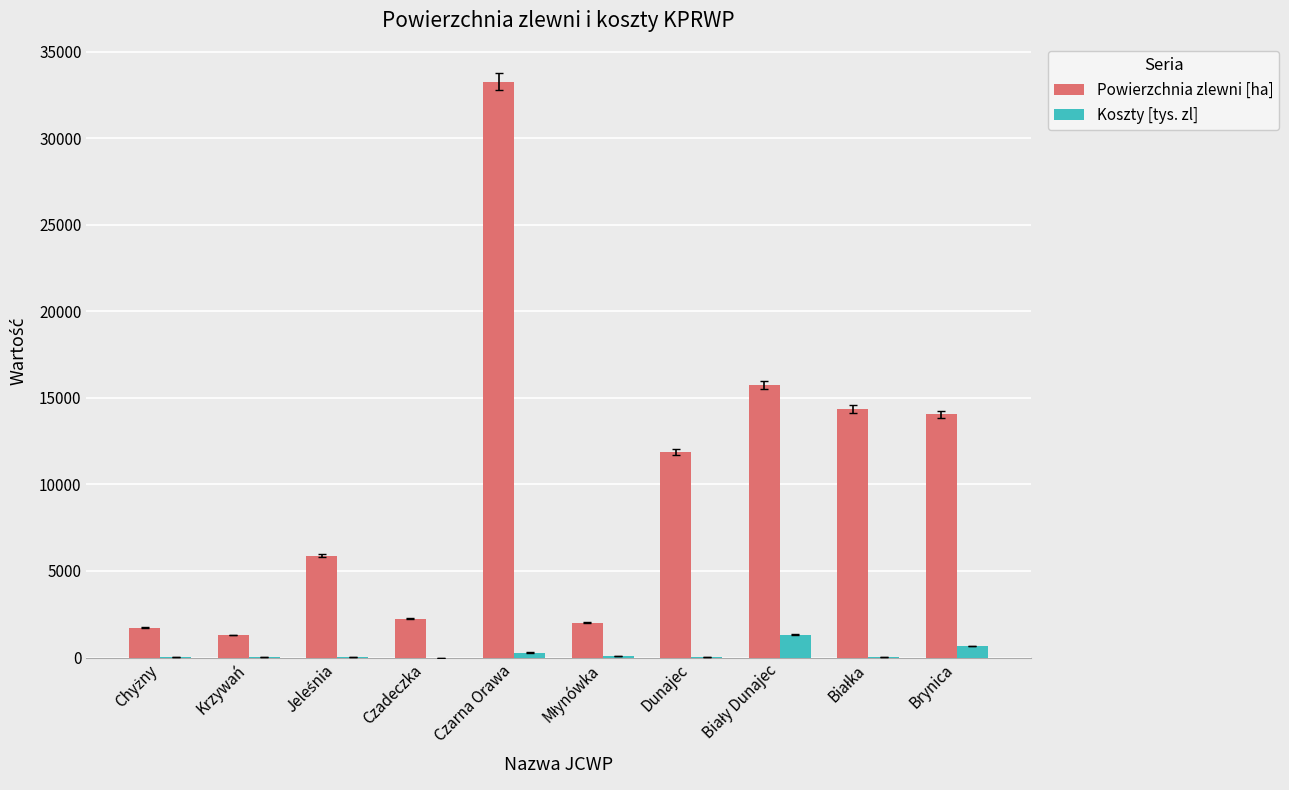

What is the sum of all Koszty [tys. zl] values?

2477.1